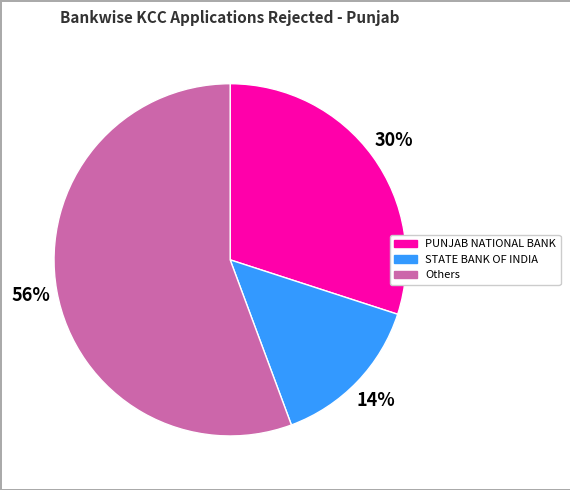

Is there a majority slice in this chart?

Yes